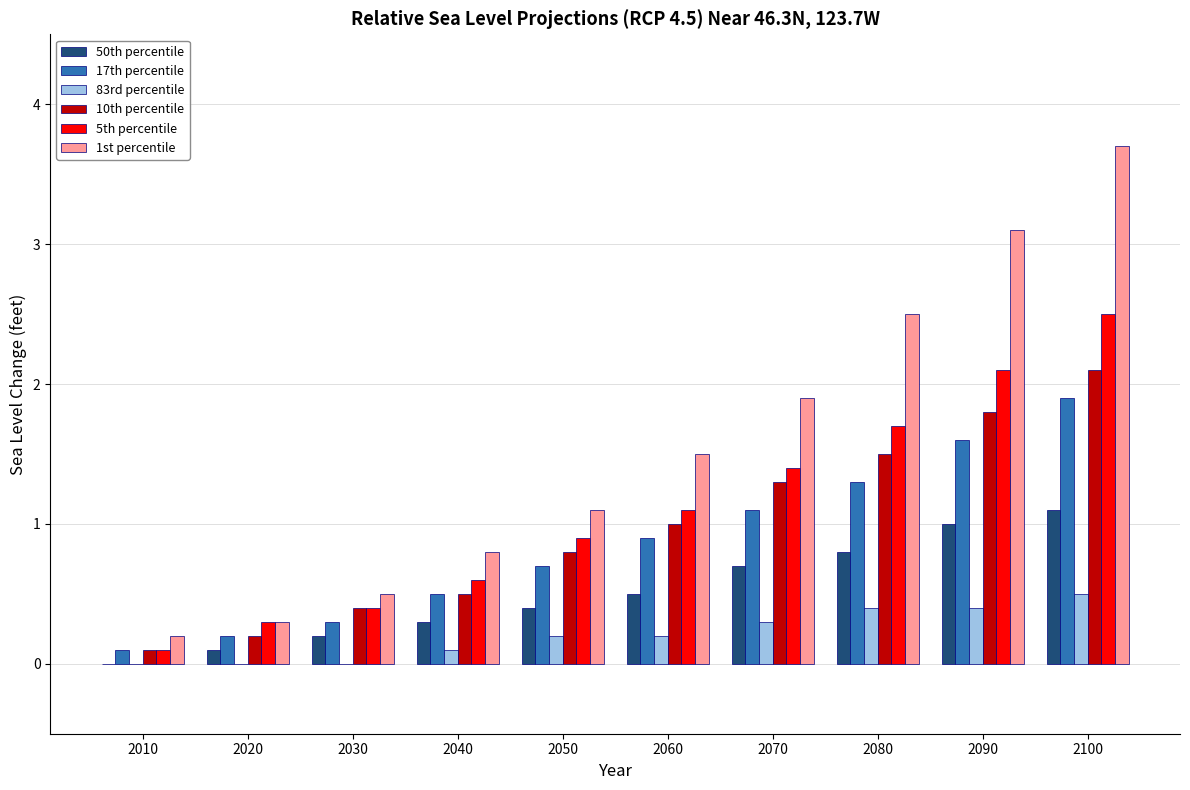

Which series changed the most between 2060 and 2100?

1st percentile